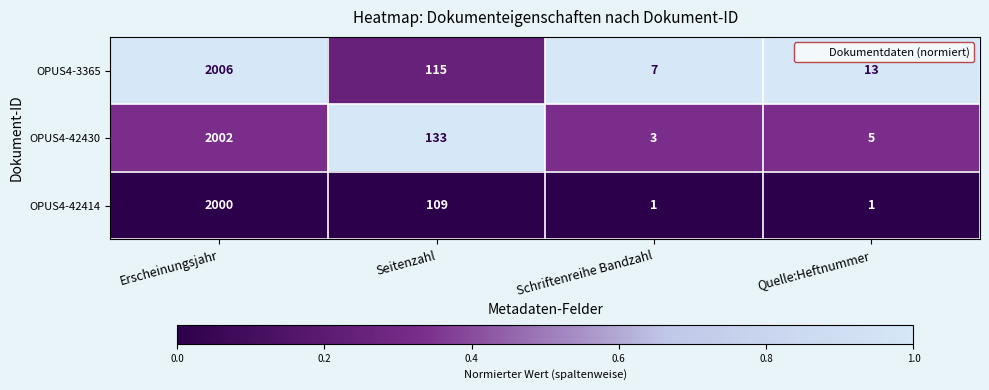

The value of OPUS4-42430 at Seitenzahl is 85. True or false?

False